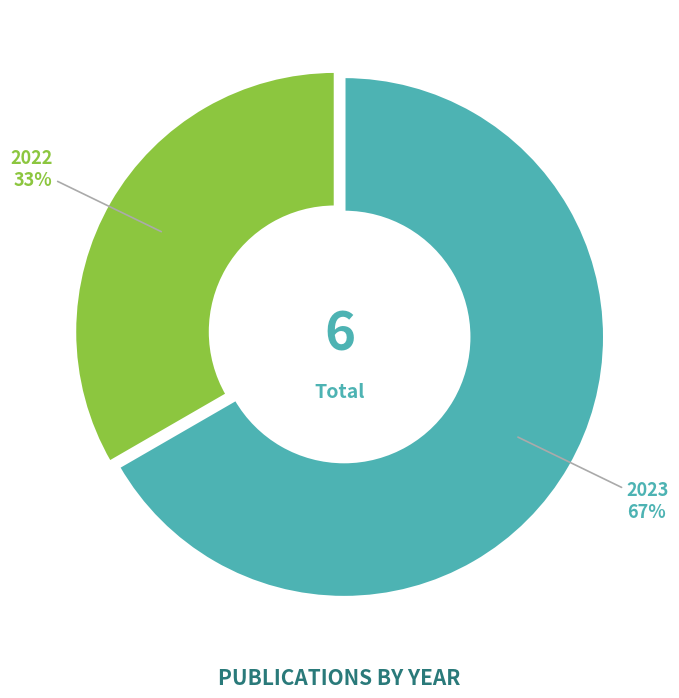

Count the number of slices in the pie.

2